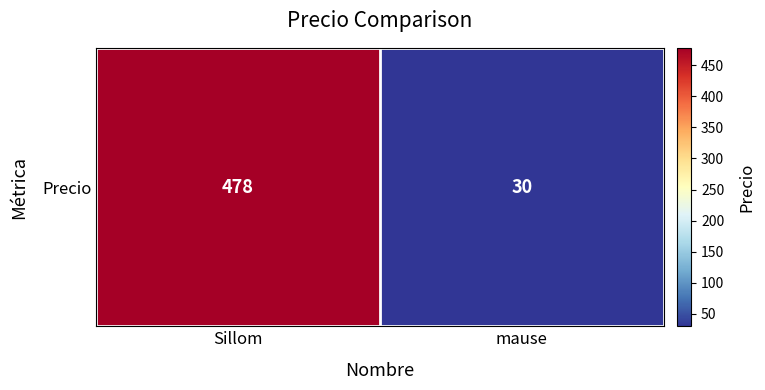

How many series are shown in this chart?

1